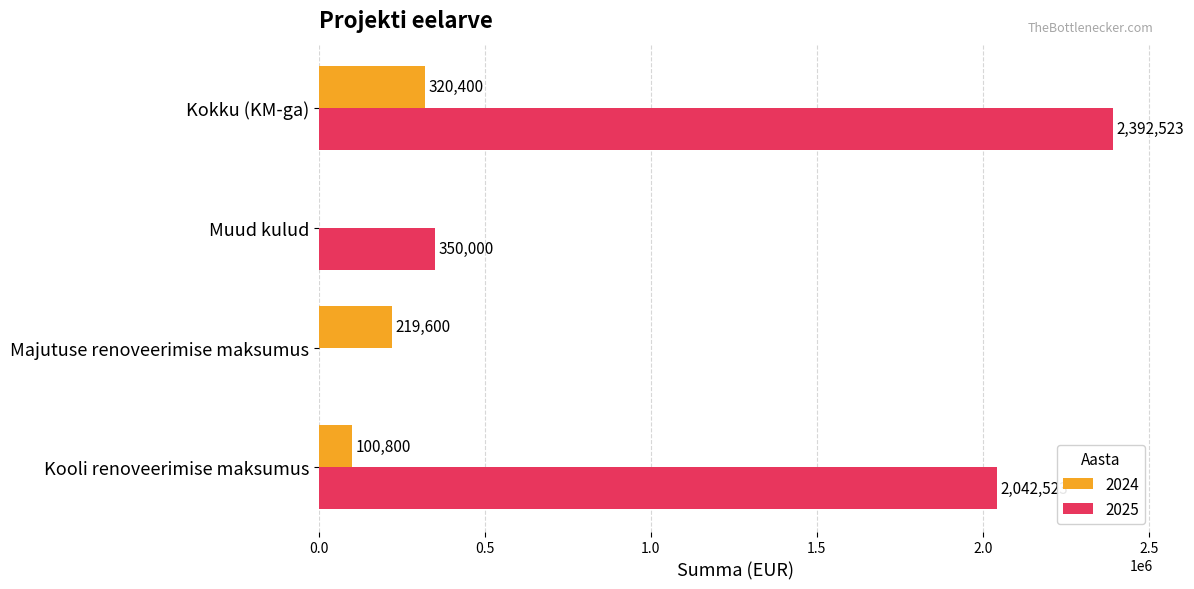

What is the maximum value shown in the chart?

2392523